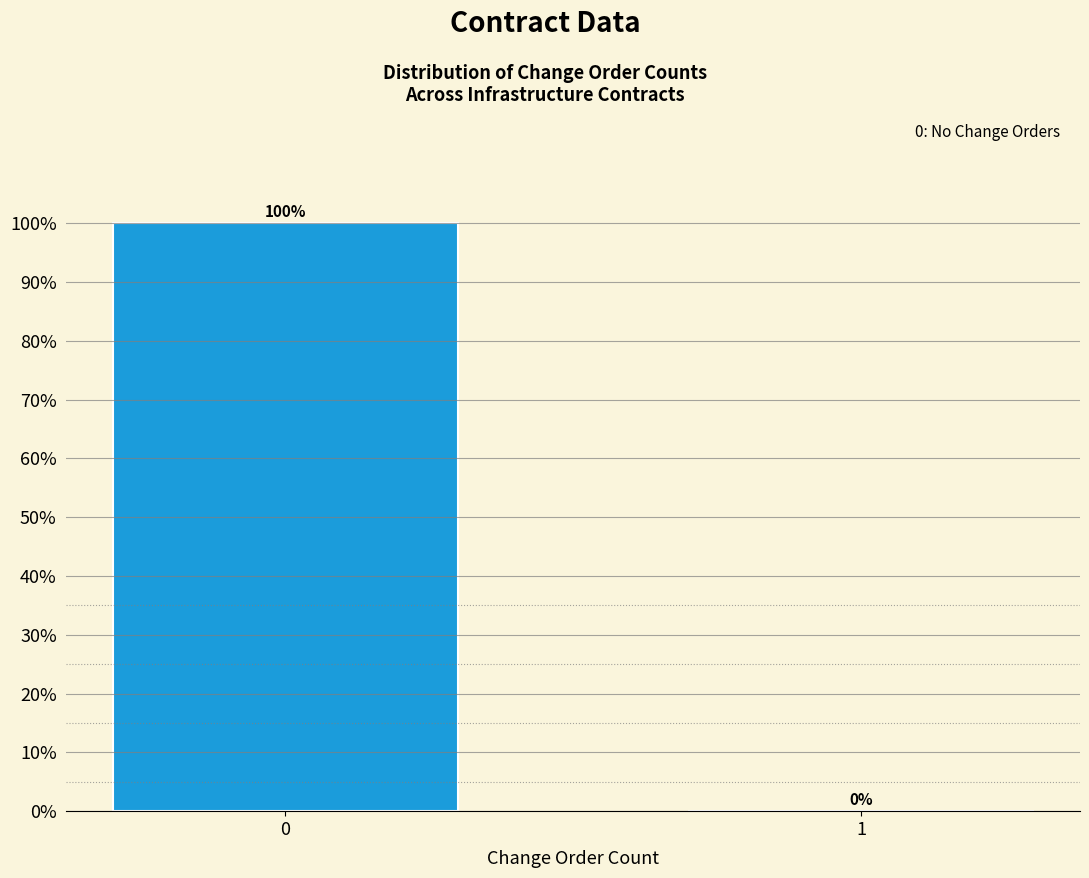

Reading left to right, what are all the values shown in this chart?

0=100	1=0